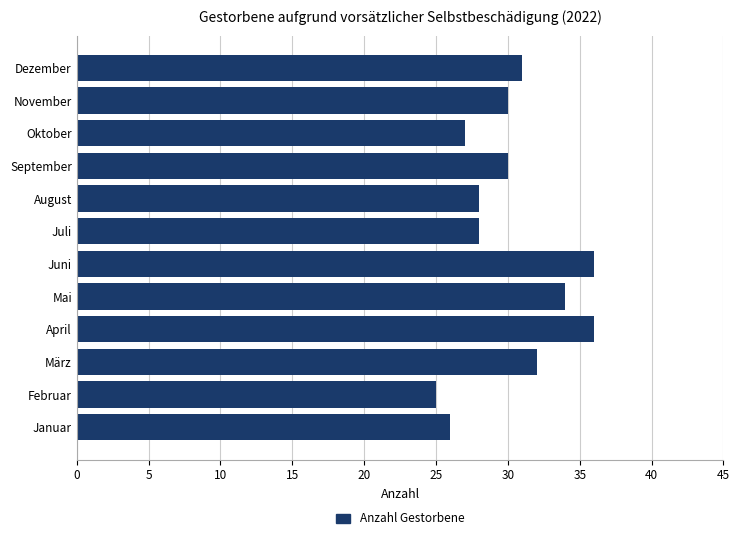

True or false: the data shows 36 at Februar.

False